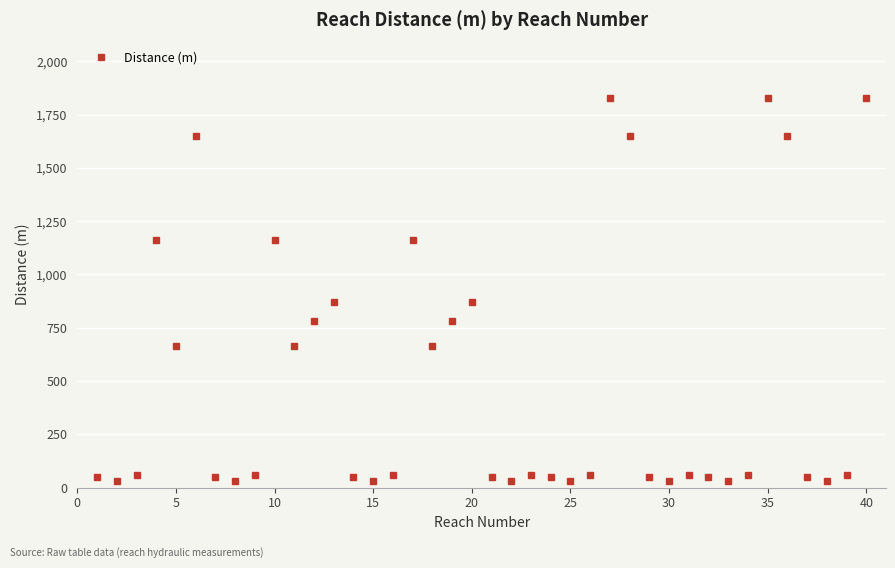

True or false: there are more than 1 points higher than both neighbors.

True